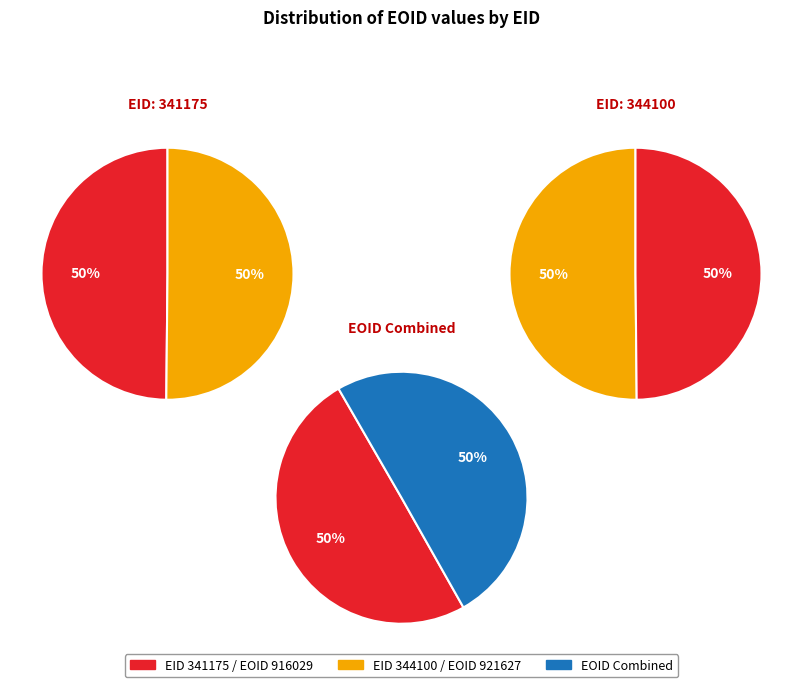

The 341175 slice represents 50% of the pie. True or false?

True